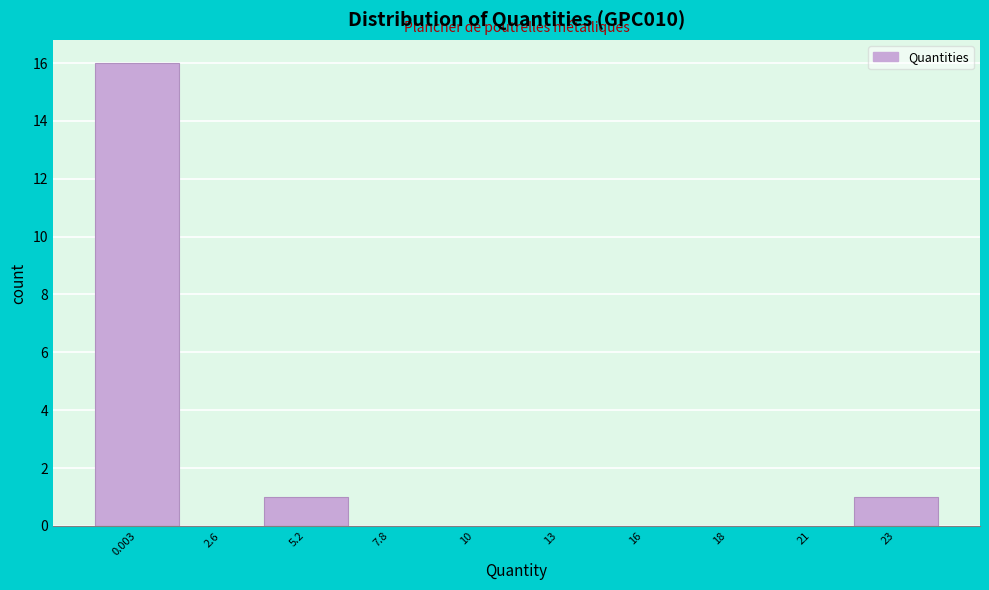

Reading right to left, extract all data points from this chart.

23=1	21=0	18=0	16=0	13=0	10=0	7.8=0	5.2=1	2.6=0	0.003=16